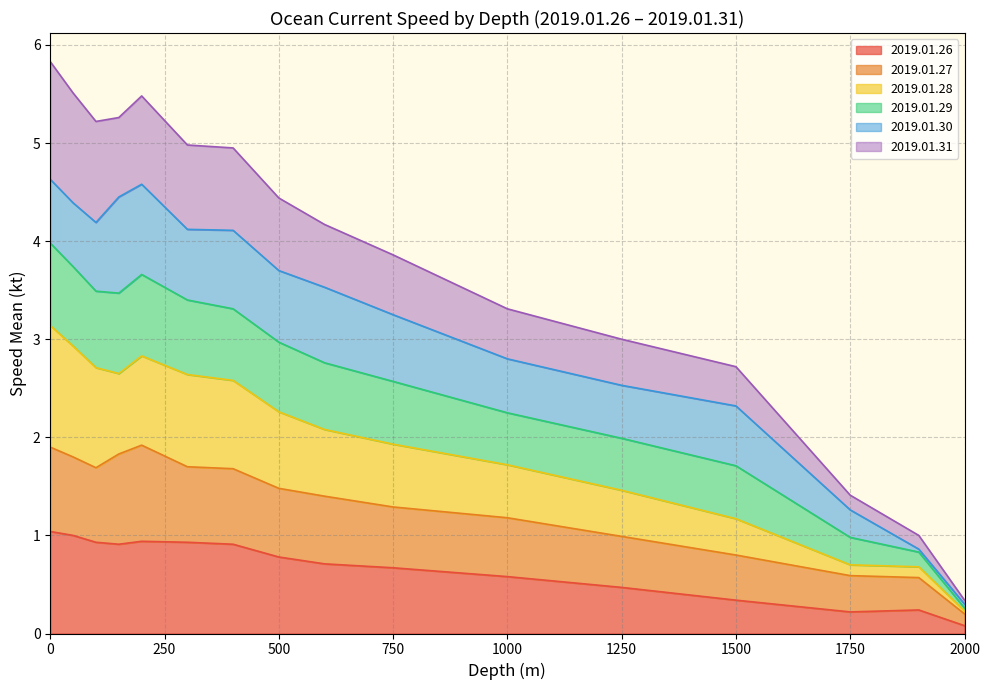

What is the lowest value of the 2019.01.26 series?

0.1